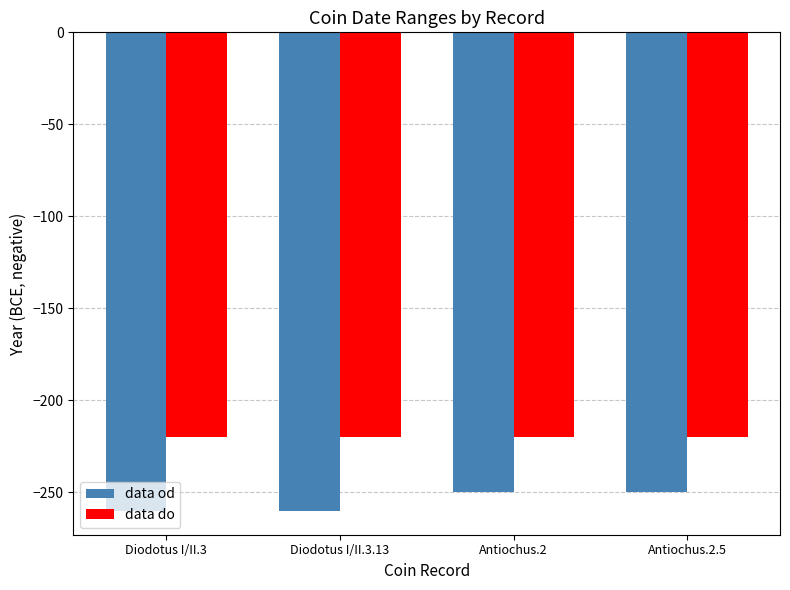

List the series in order of their overall mean, lowest first.

data od, data do